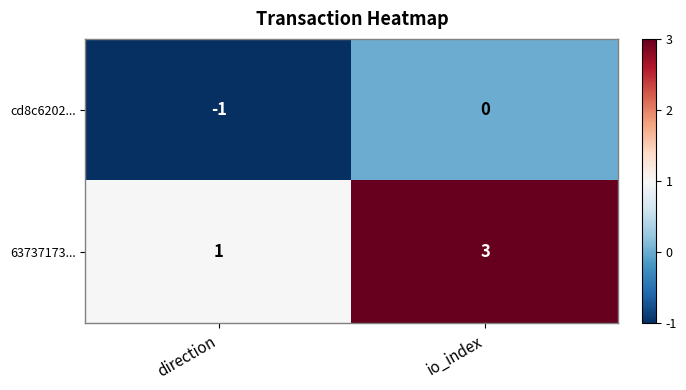

The cd8c6202... series shows -1 at direction. True or false?

True